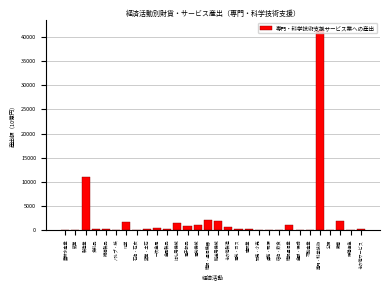

What is the sum of all values?

67250.1